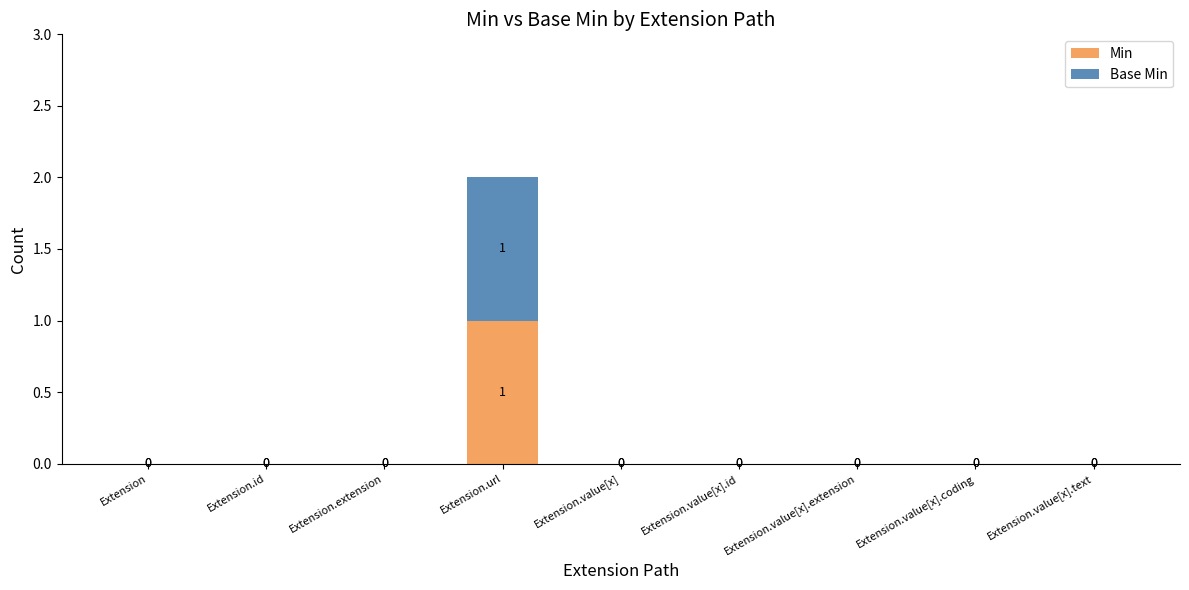

How many Min values are between 0 and 1?

9